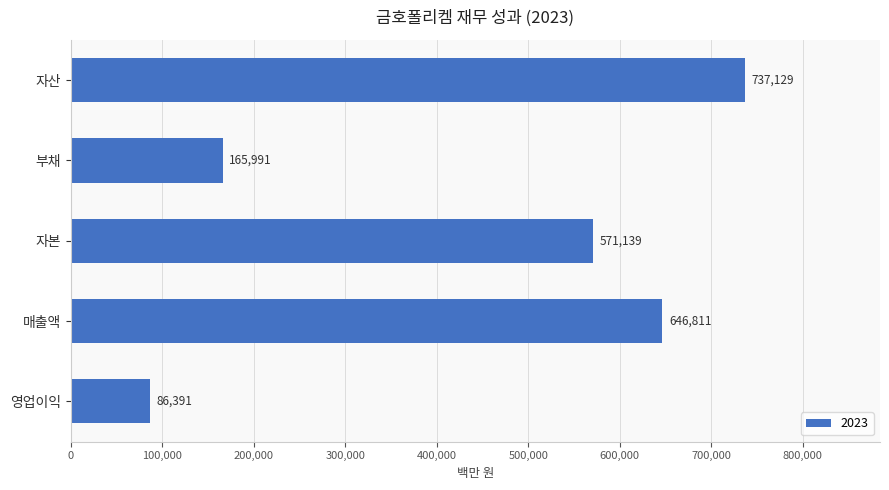

How many distinct data groups are displayed?

1